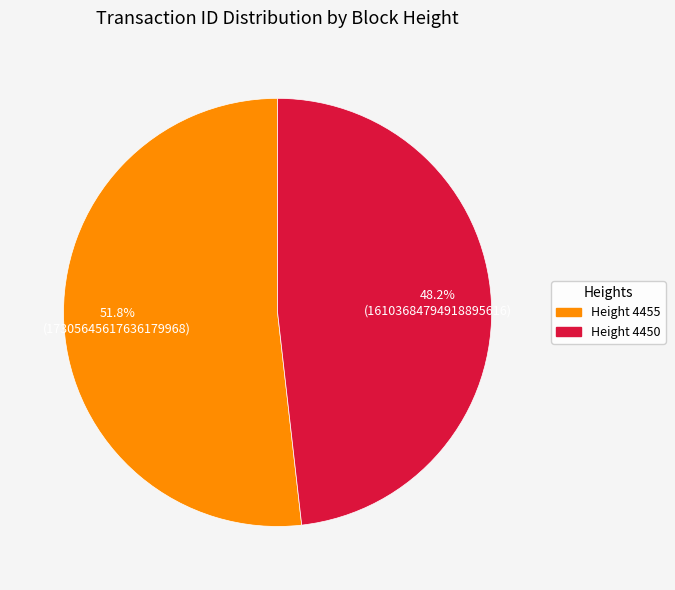

What is the largest slice in the pie chart?

Height 4455